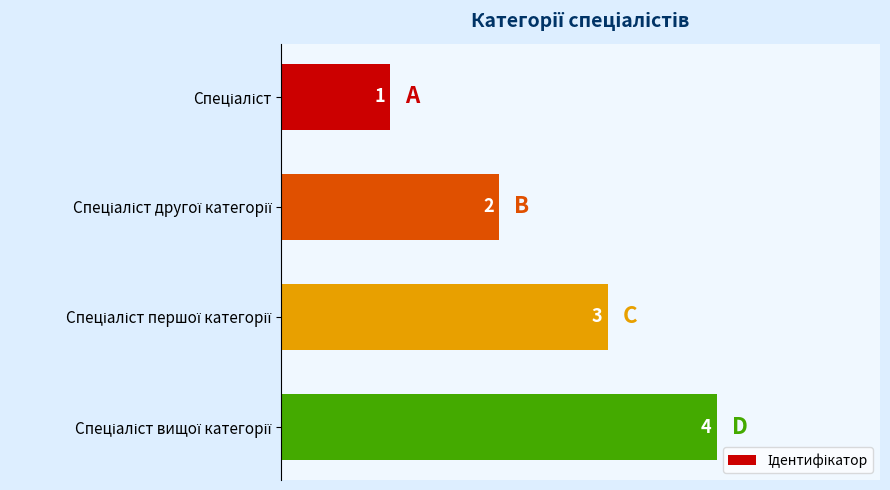

How many values are between 2 and 4?

3